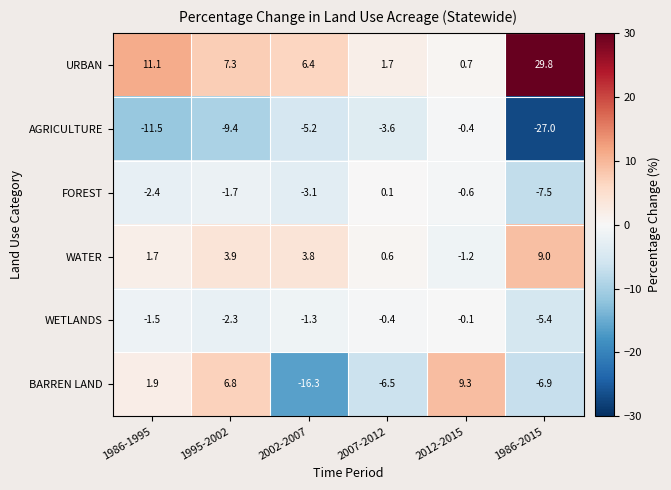

Rank the series at 1995-2002 from lowest to highest value.

AGRICULTURE, WETLANDS, FOREST, WATER, BARREN LAND, URBAN